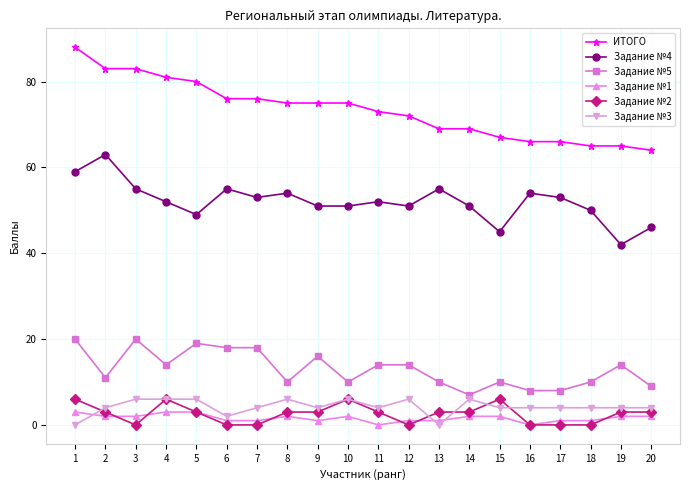

At how many categories does at least one series exceed 13?

20